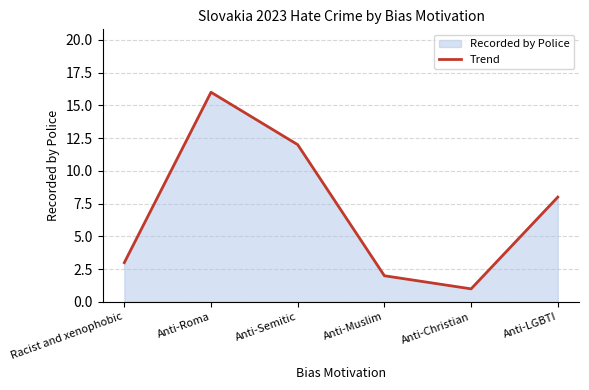

Where is the first local minimum?

Anti-Christian